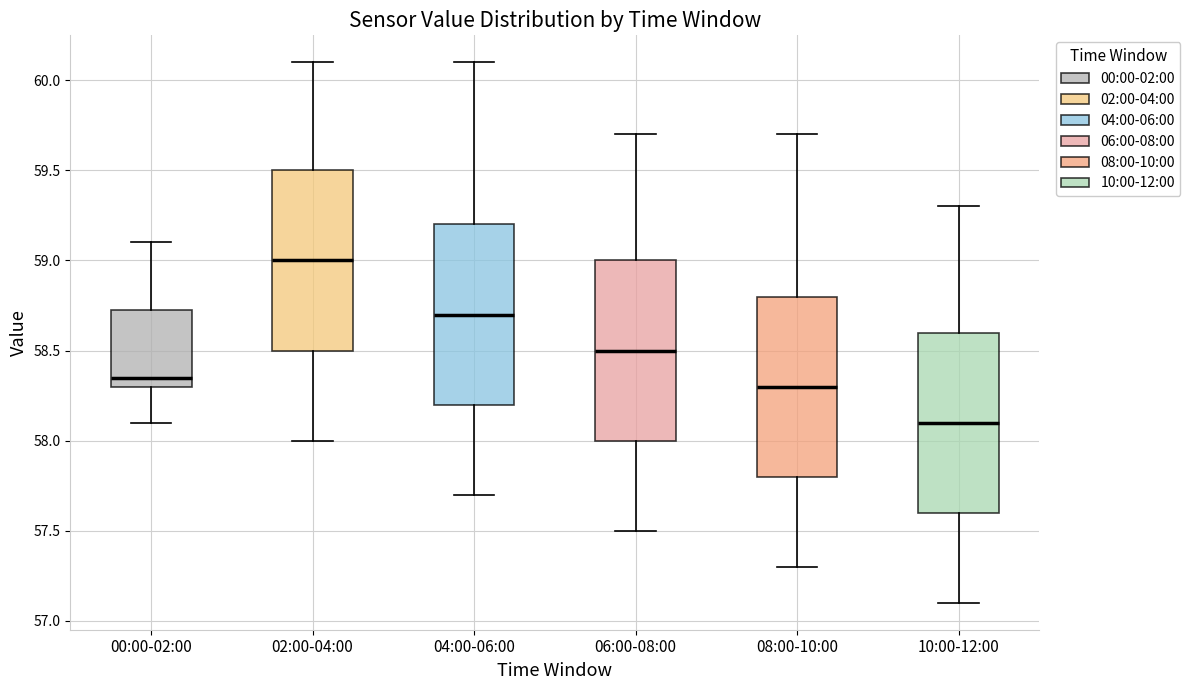

Which box's median line is the highest?

02:00-04:00